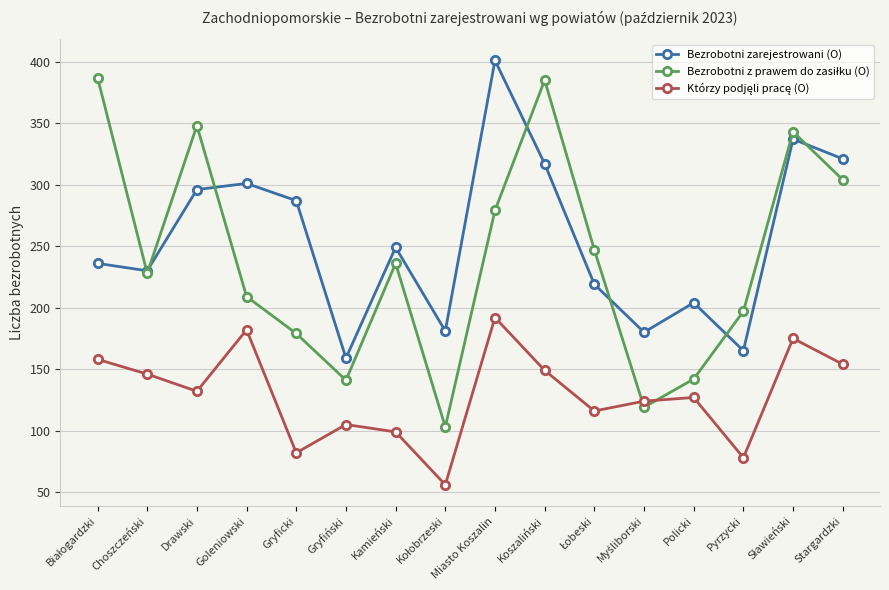

What is the lowest value of the Bezrobotni zarejestrowani (O) series?

159